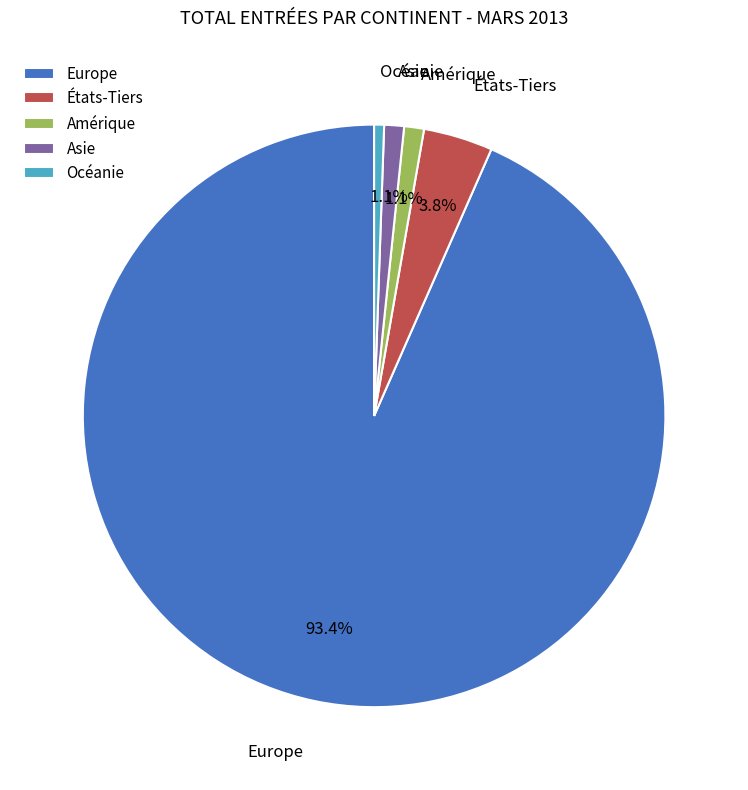

Approximately how many times larger is the value at Océanie compared to Asie?

0.5